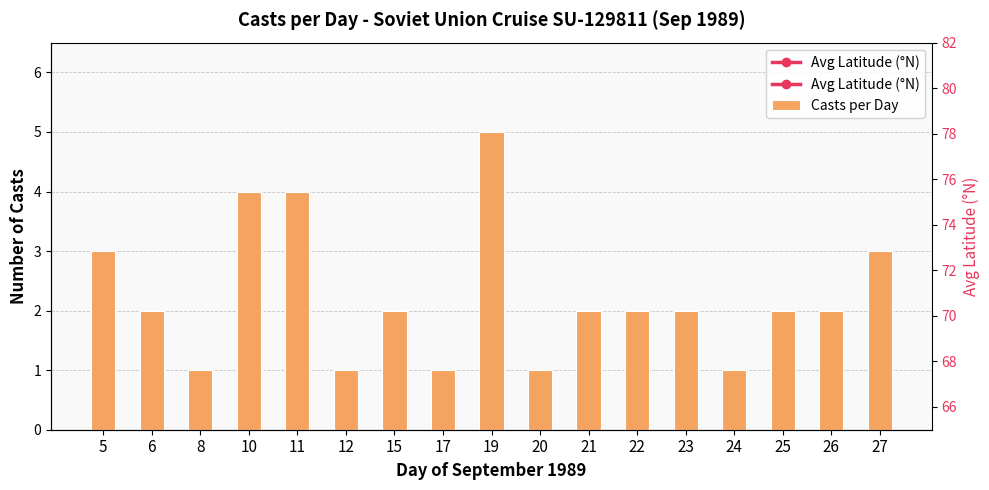

List the labels in order of Casts per Day value, smallest first.

8, 12, 17, 20, 24, 6, 15, 21, 22, 23, 25, 26, 5, 27, 10, 11, 19